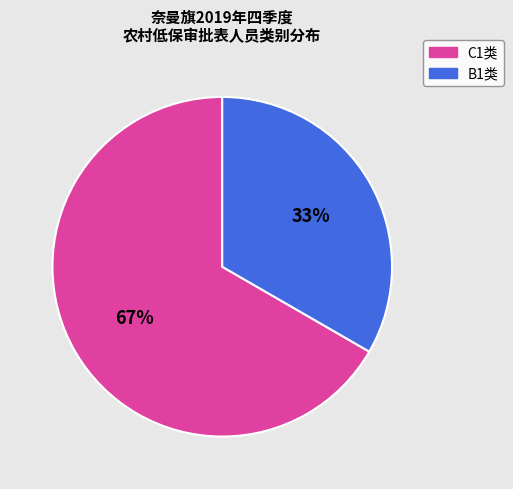

Count the number of slices in the pie.

2